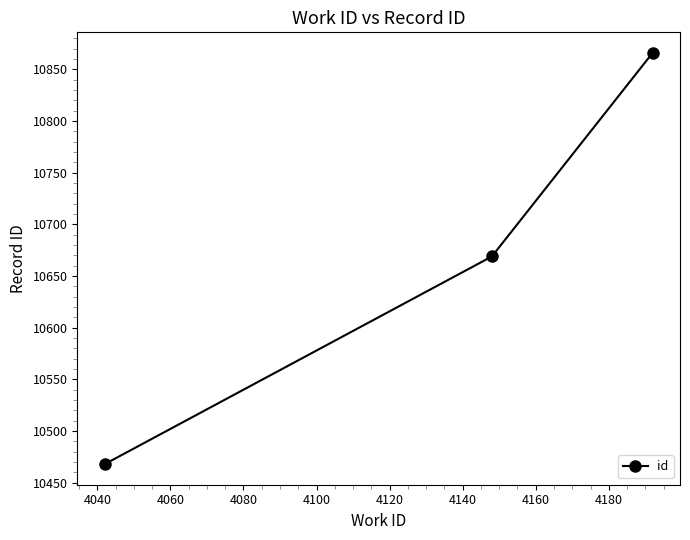

What is the smallest value displayed?

10468